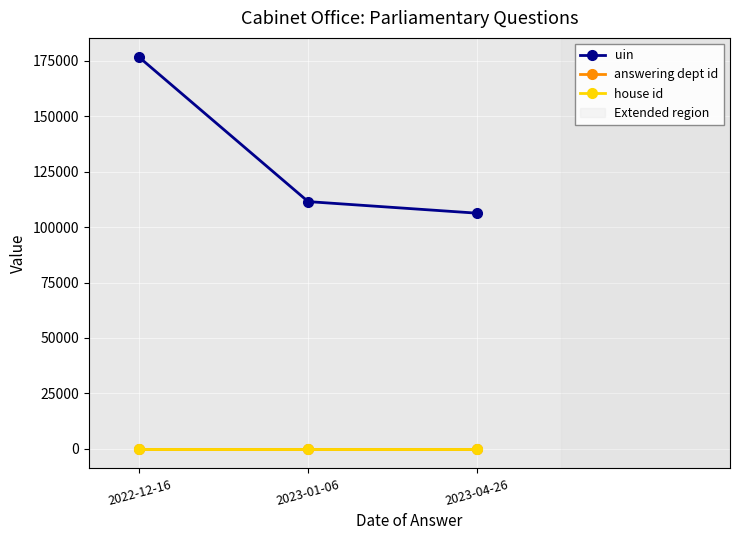

The value of uin at 2023-04-26 is 190231. True or false?

False